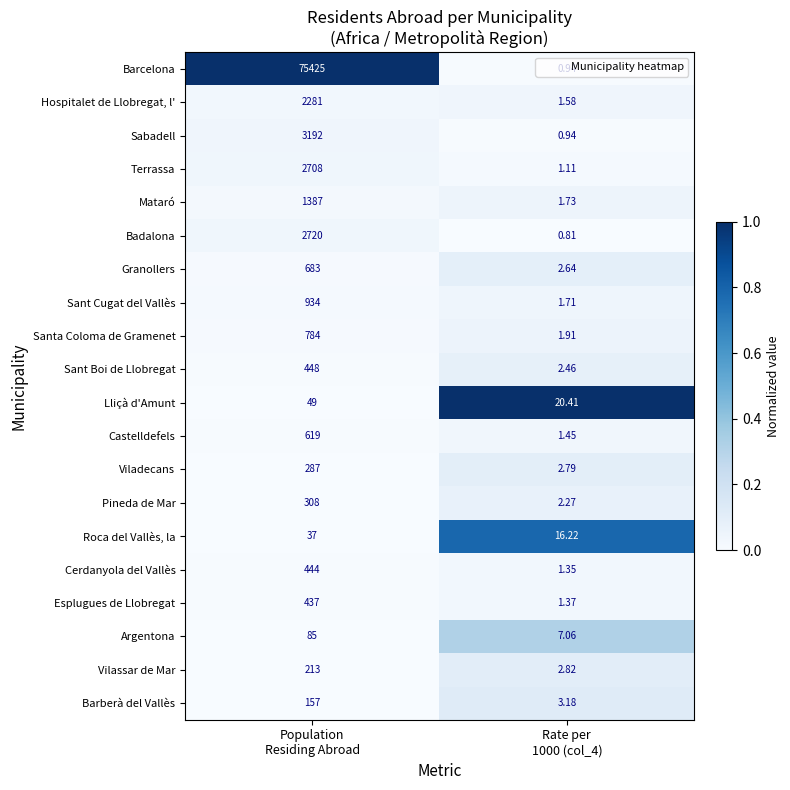

Which series has the largest range (max minus min)?

Barcelona